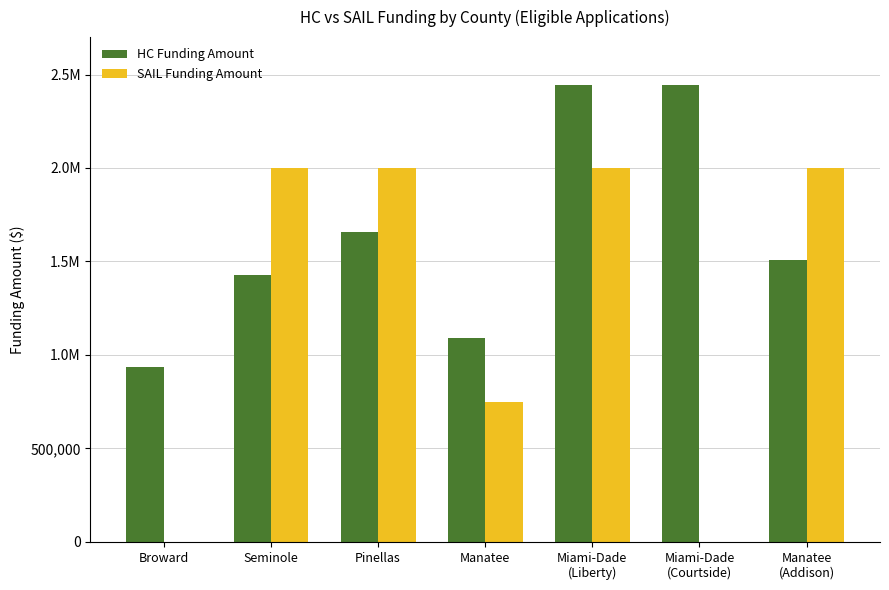

What is the value of the HC Funding Amount bar at the 4th from the left?

1088500